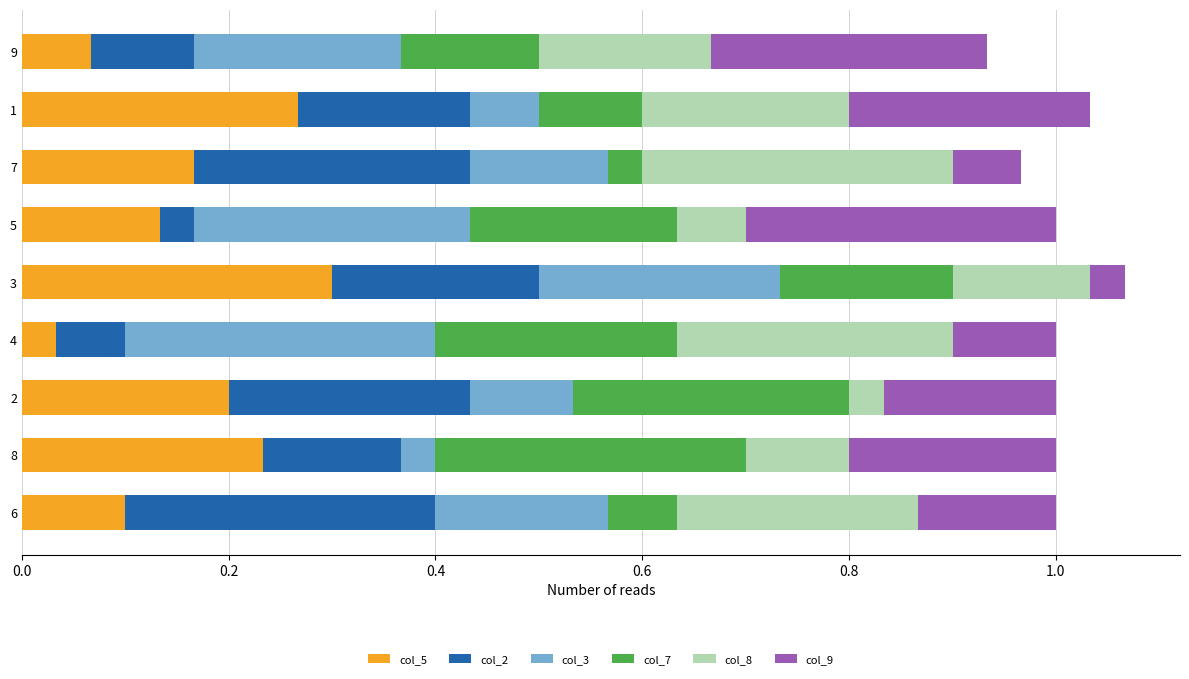

What is the total value across all series at 6?

1.0